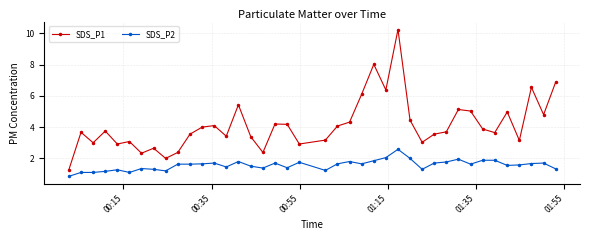

Which series has the widest spread of values?

SDS_P1